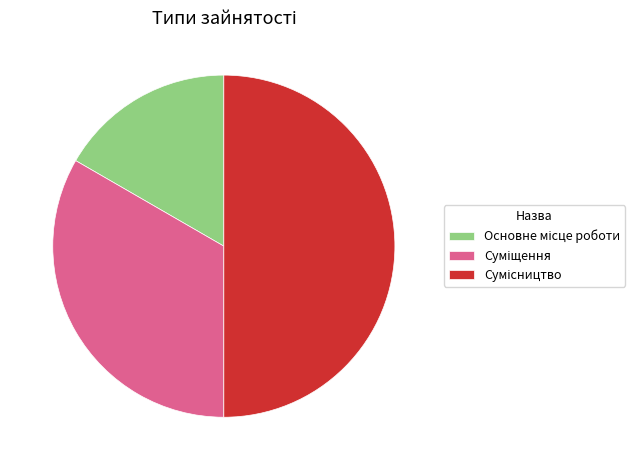

Is there any slice that represents more than half of the pie?

No